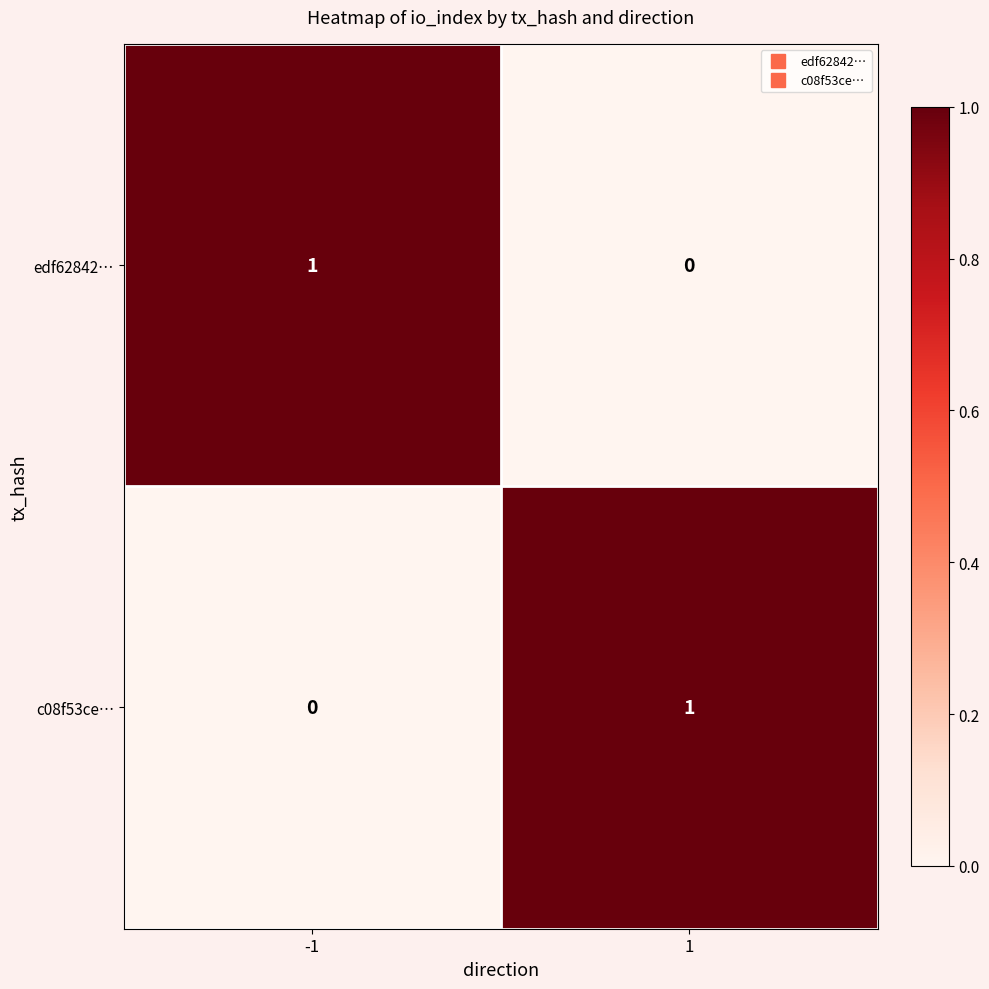

Reading left to right, what are all the values shown in this chart?

edf62842…: -1=1	1=0
c08f53ce…: -1=0	1=1